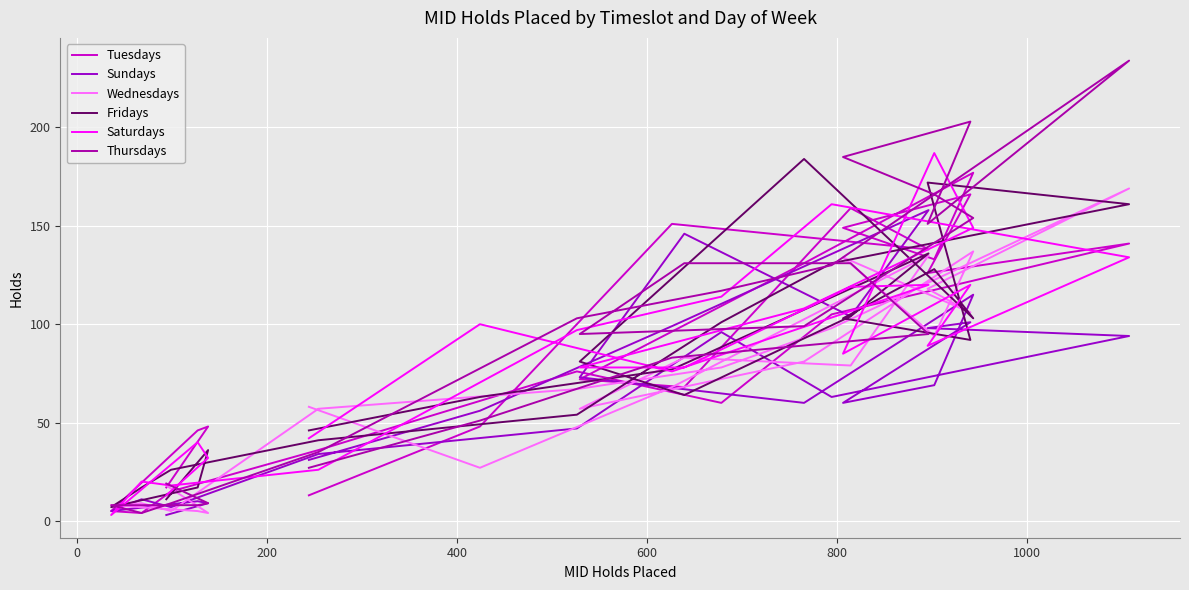

Is this an area chart (filled region under the line)?

No